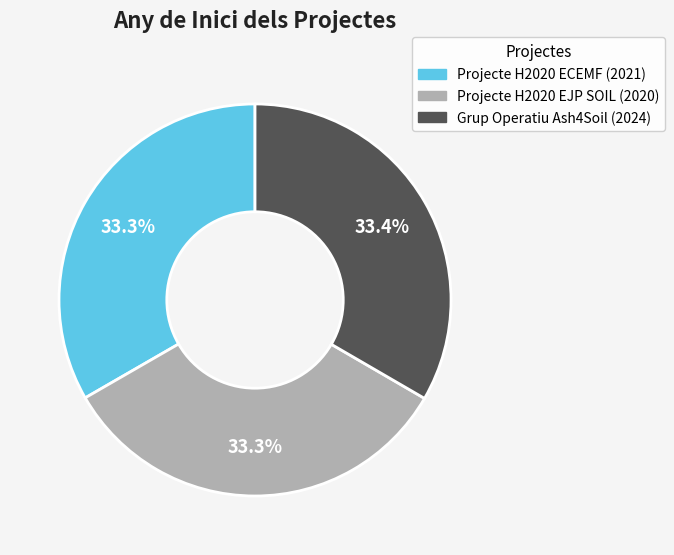

Count the number of slices in the pie.

3